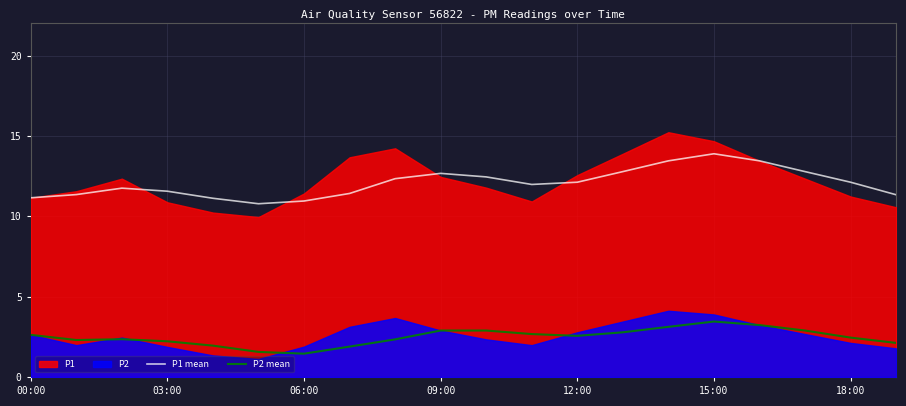

True or false: P1 mean and P2 mean cross at least once.

False